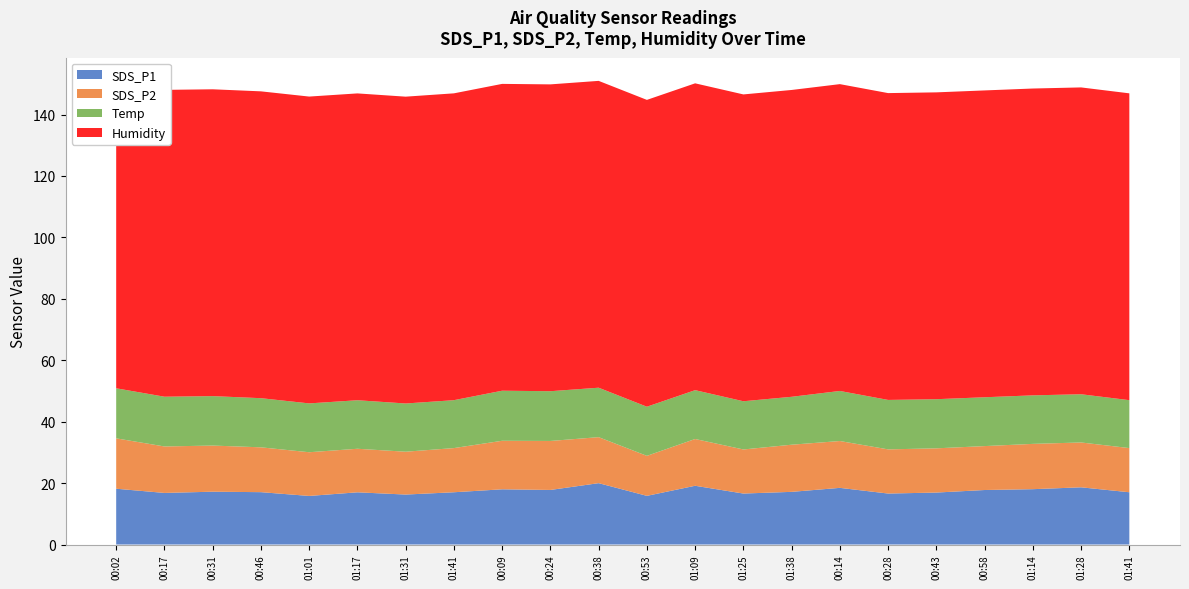

Reading left to right, transcribe all the data shown in this chart.

SDS_P1: 18.2	16.8	17.2	17.1	15.8	17.0	16.3	17.0	18.0	17.8	20.0	15.8	19.1	16.6	17.1	18.4	16.6	16.9	17.8	18.0	18.6	17.0
SDS_P2: 16.4	15.1	15.0	14.6	14.2	14.2	13.9	14.4	15.8	15.9	15.0	13.0	15.2	14.3	15.3	15.2	14.4	14.4	14.3	14.8	14.6	14.4
Temp: 16.3	16.2	16.1	16.0	15.9	15.8	15.7	15.6	16.3	16.2	16.1	16.0	15.9	15.7	15.6	16.3	16.1	16.0	15.9	15.8	15.7	15.6
Humidity: 99.9	99.9	99.9	99.9	99.9	99.9	99.9	99.9	99.9	99.9	99.9	99.9	99.9	99.9	99.9	99.9	99.9	99.9	99.9	99.9	99.9	99.9